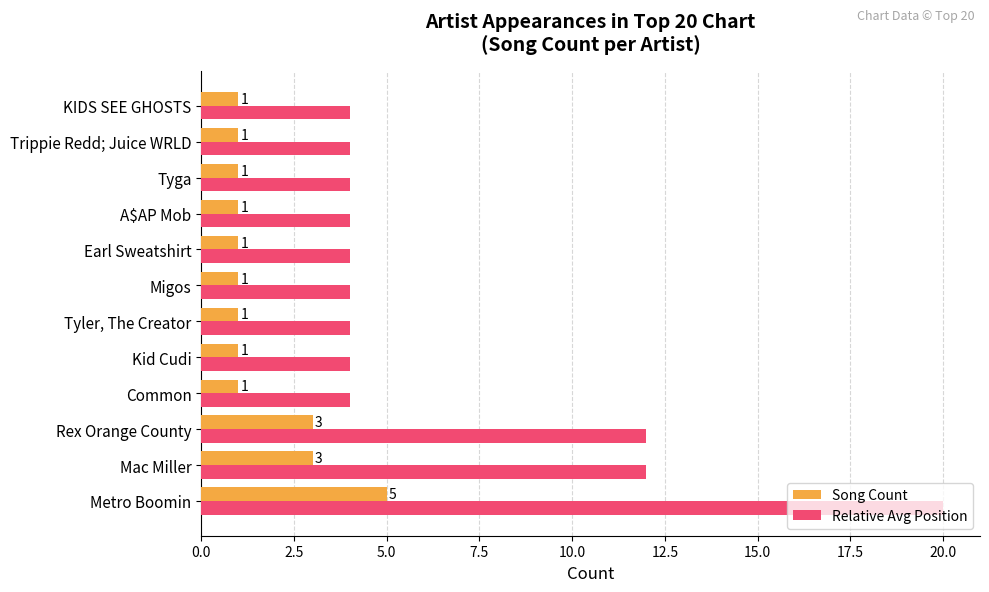

What is the lowest value of the Relative Avg Position series?

4